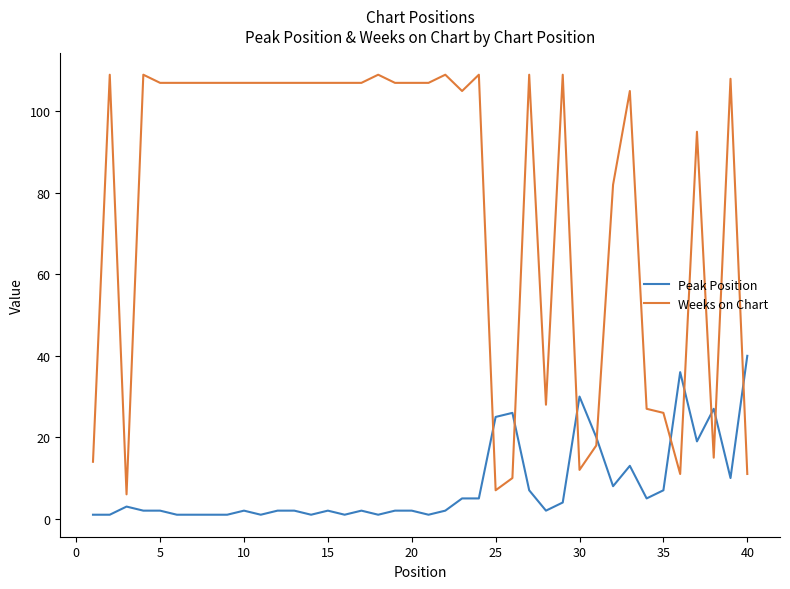

What is the highest value of the Peak Position series?

40